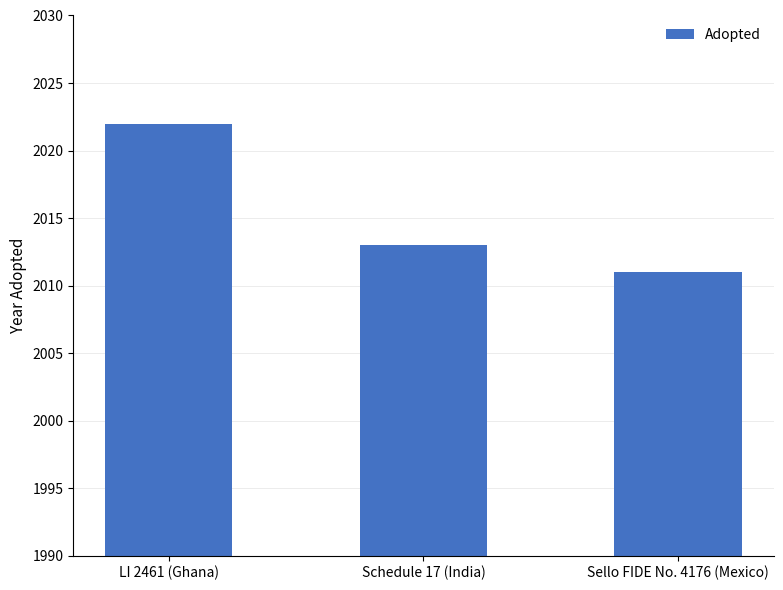

What is the sum of all values?

6046